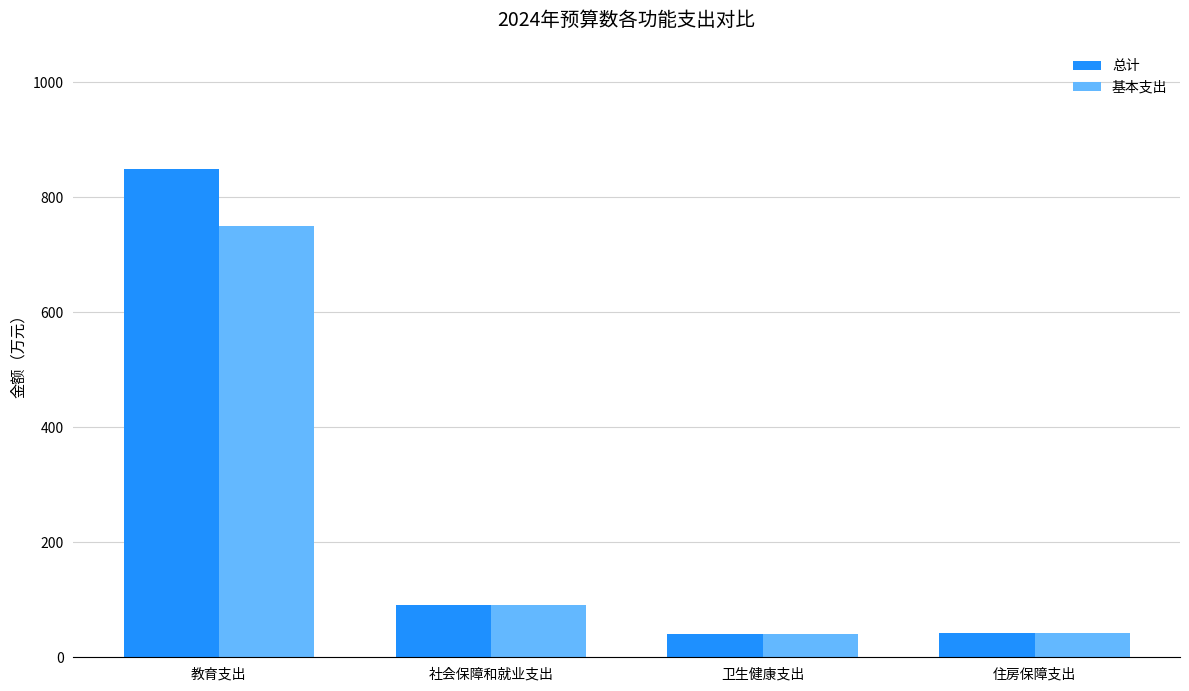

The 基本支出 series shows 328.4 at 教育支出. True or false?

False